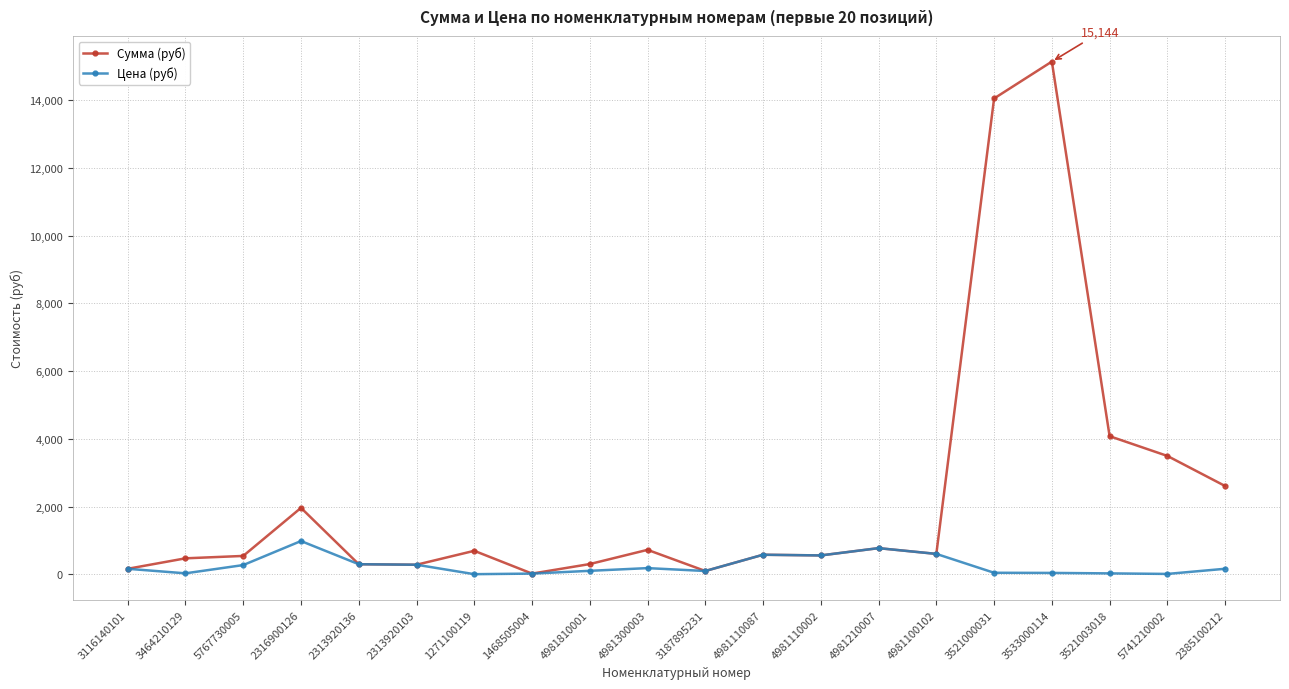

What is the label of the 9th point from the right?

4981110087